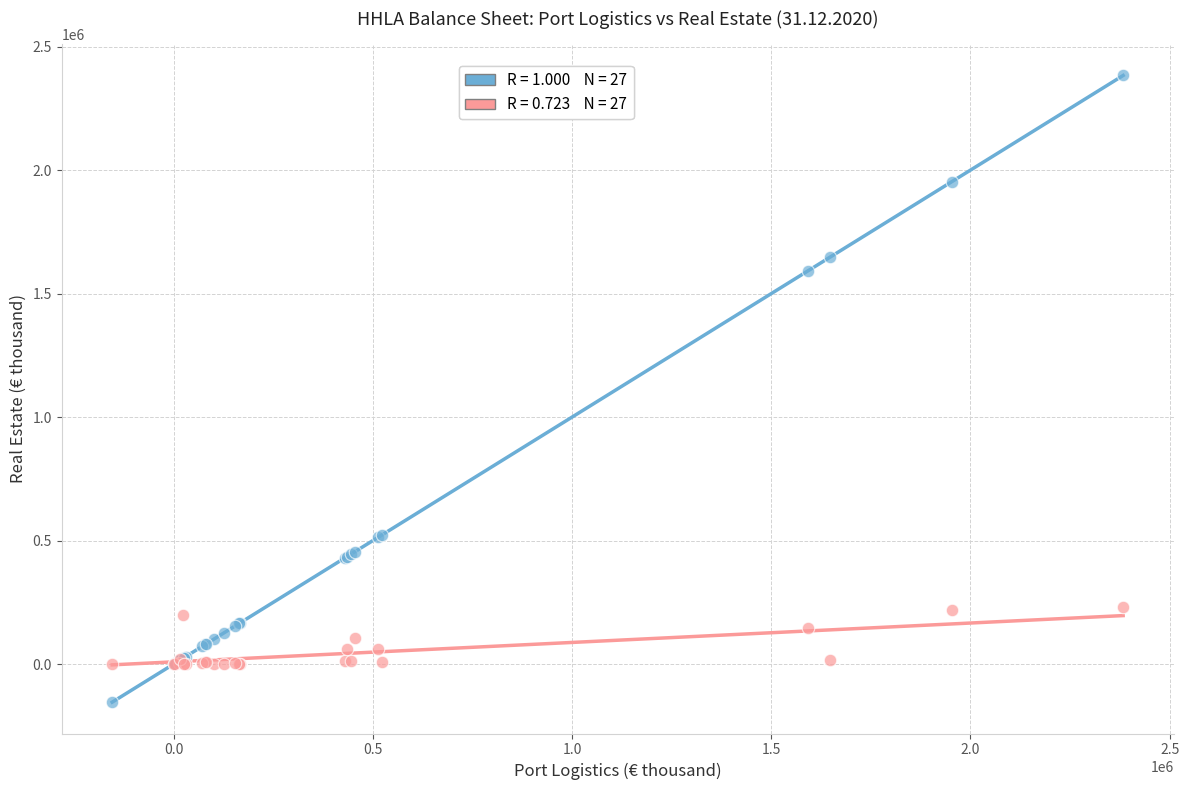

Across all series, what Y value is closest to 1114350?

1591891